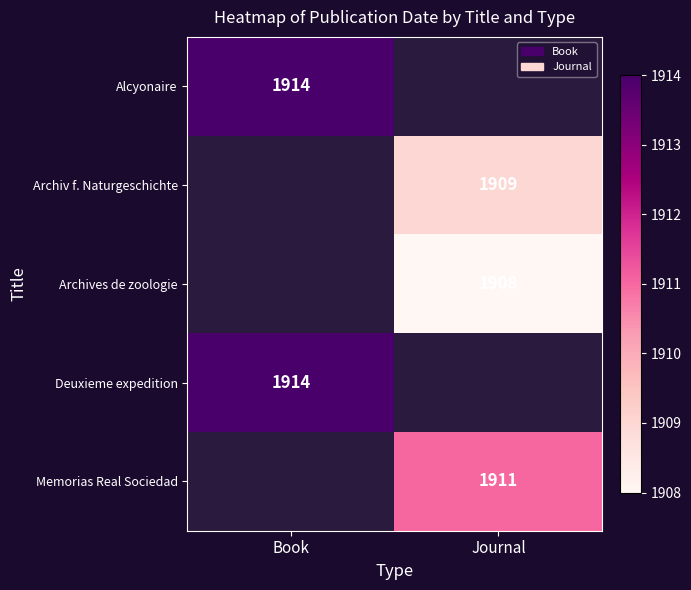

The Deuxieme expedition series shows 2652 at Book. True or false?

False